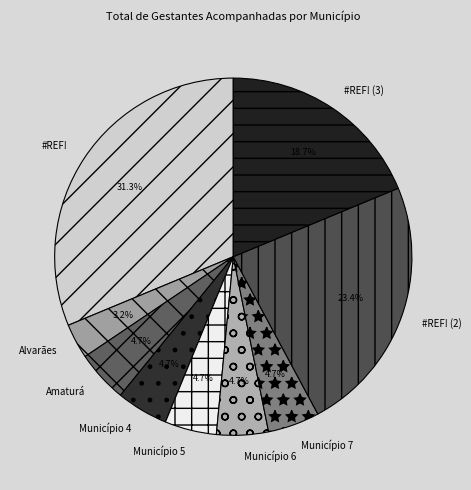

Which has a higher value, #REF! (3) or #REF! (2)?

#REF! (2)